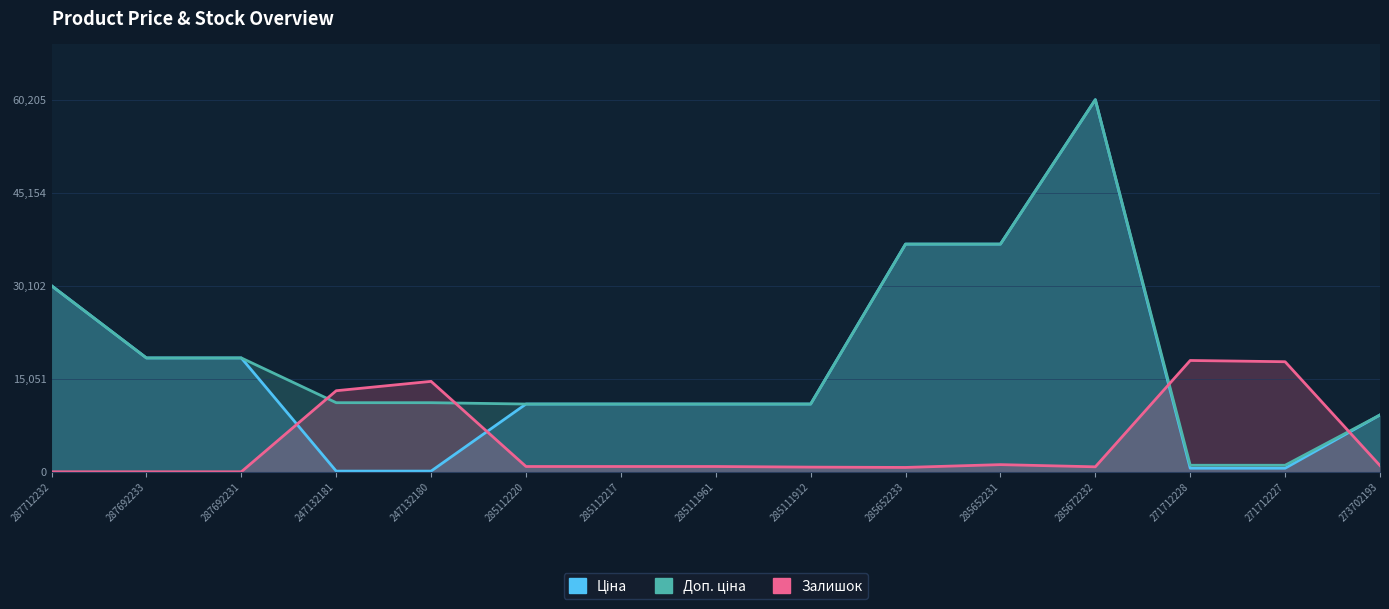

What is the maximum value for Доп. ціна?

60205.6